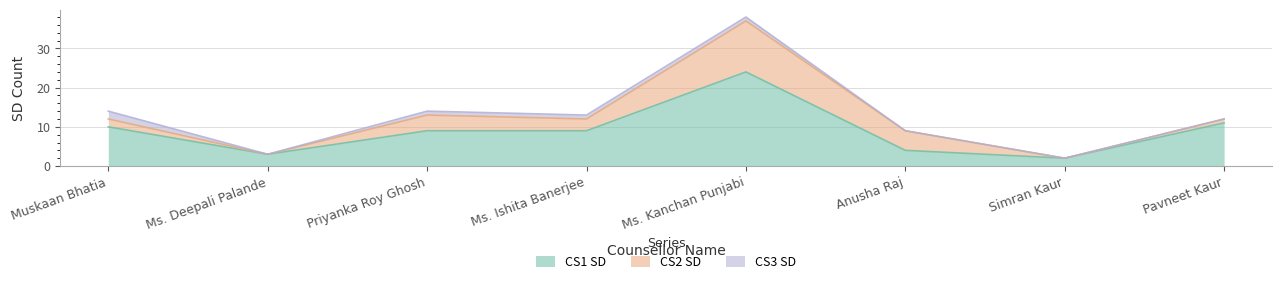

How many times do CS1 SD and CS2 SD cross each other?

2